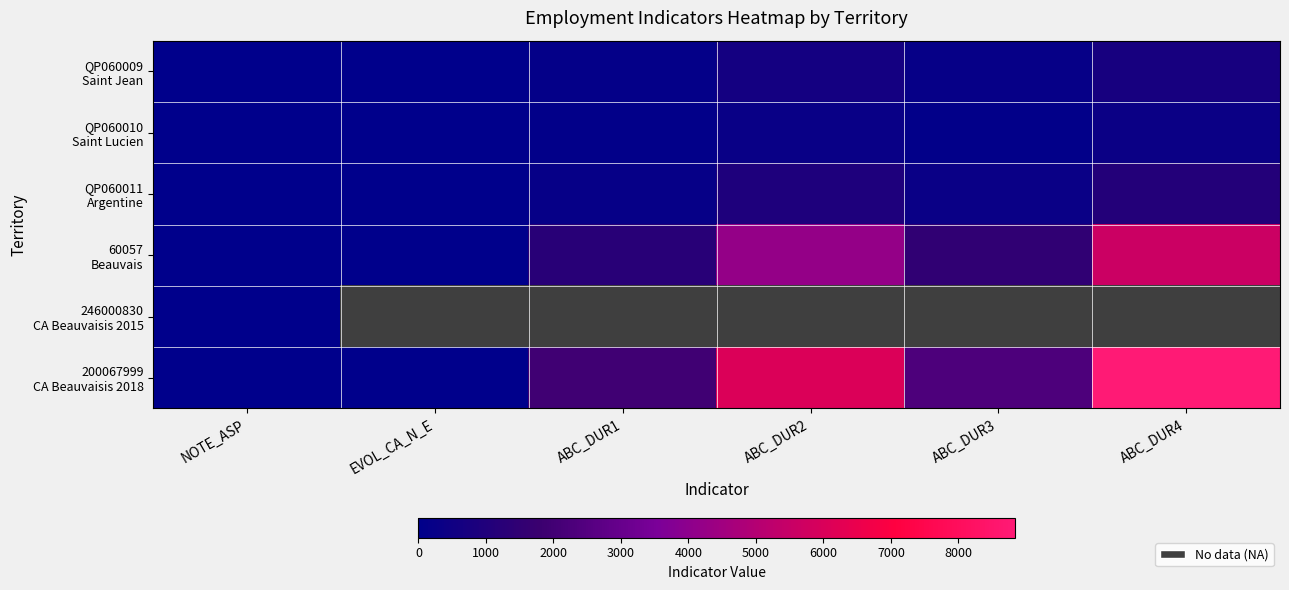

How many data points in QP060009 Saint Jean are less than 235?

3